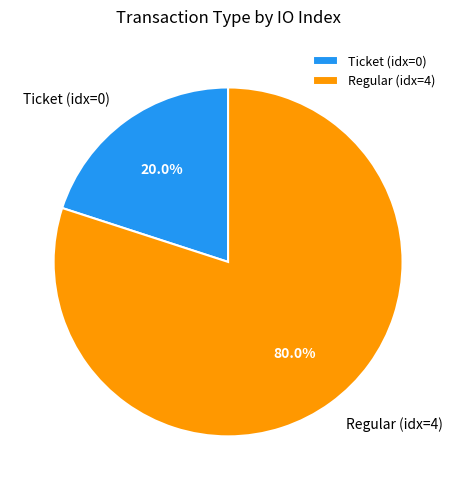

What is the majority slice?

Regular (idx=4)